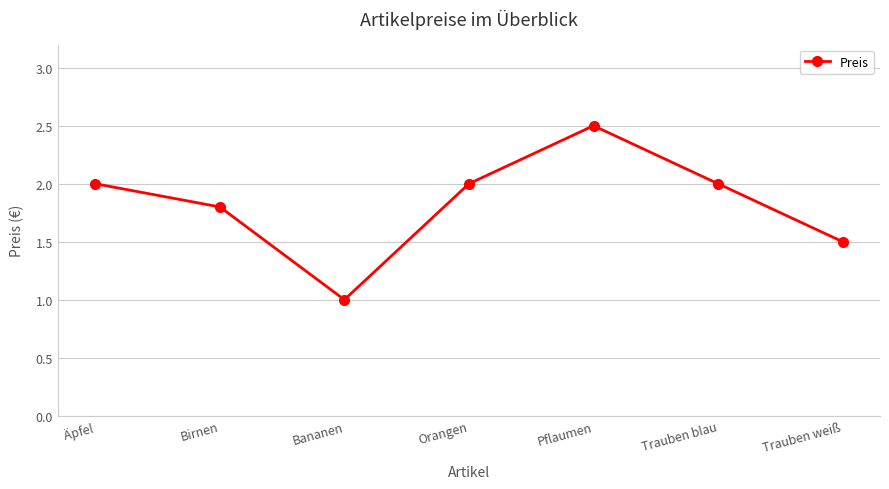

How many lines are shown in the chart?

1